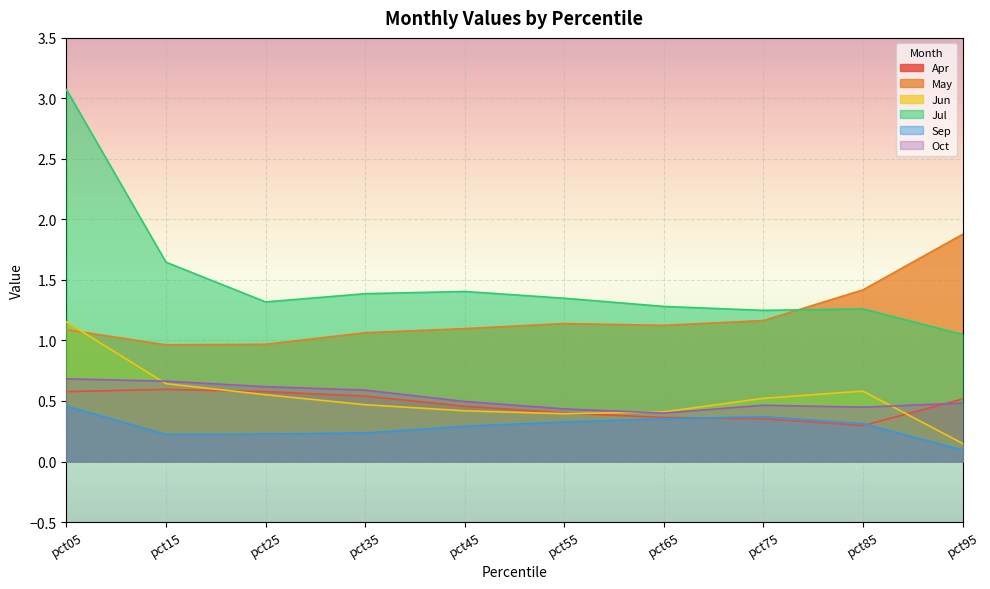

What is the value of the Oct point at the 10th from the left?

0.5